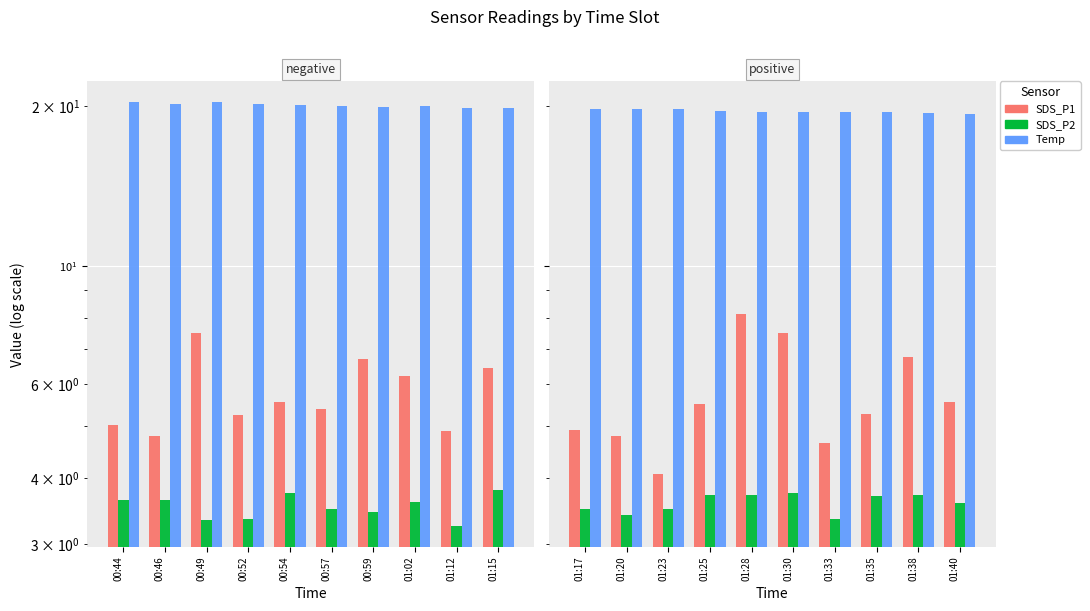

Which label corresponds to the largest value in the chart?

01:17